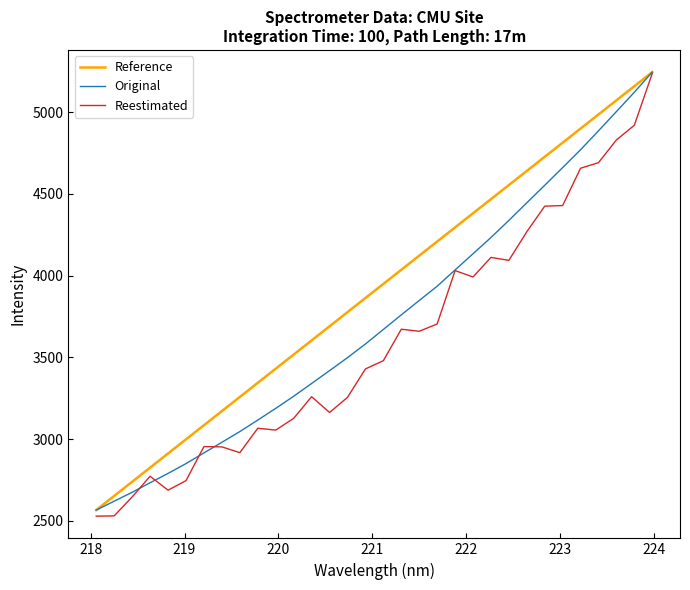

What is the minimum value for Reestimated?

2529.4